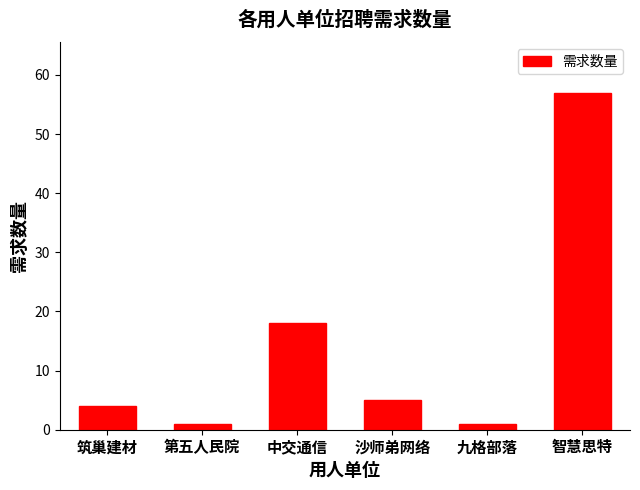

What is the difference between the maximum and minimum values?

56